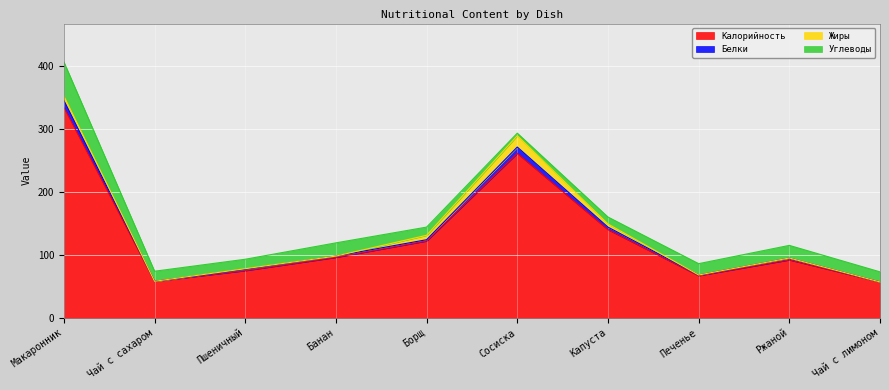

Does the chart display data point markers on the line(s)?

No